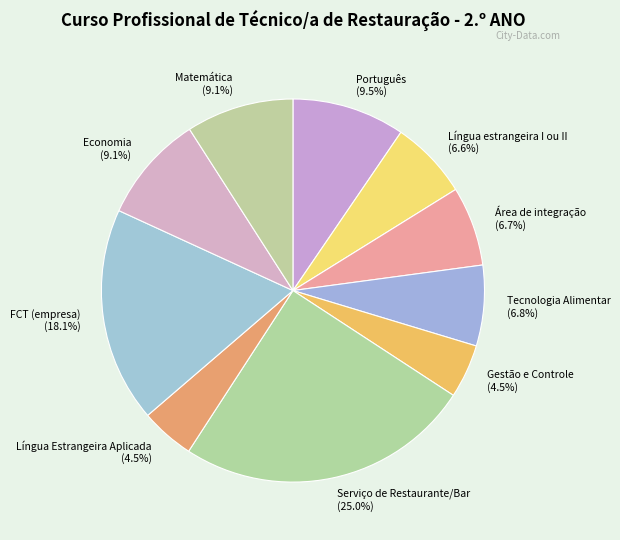

How many slices are in this pie chart?

10